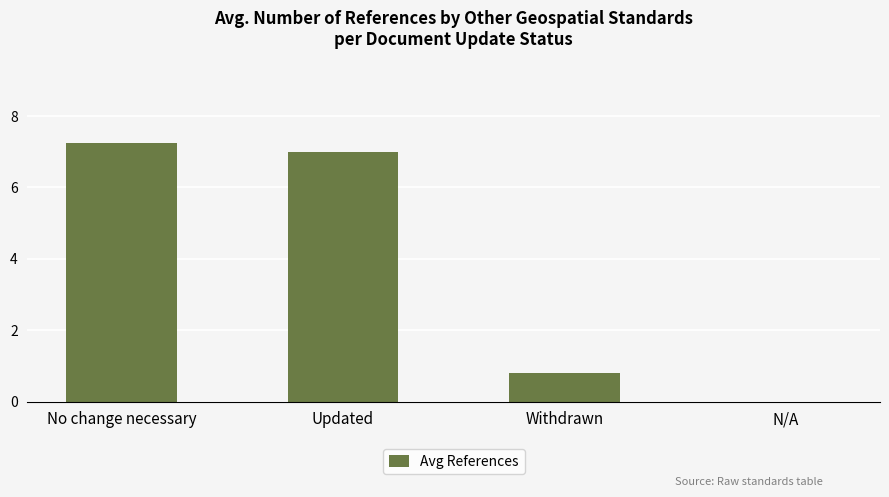

Which category has the highest value across all series?

No change necessary